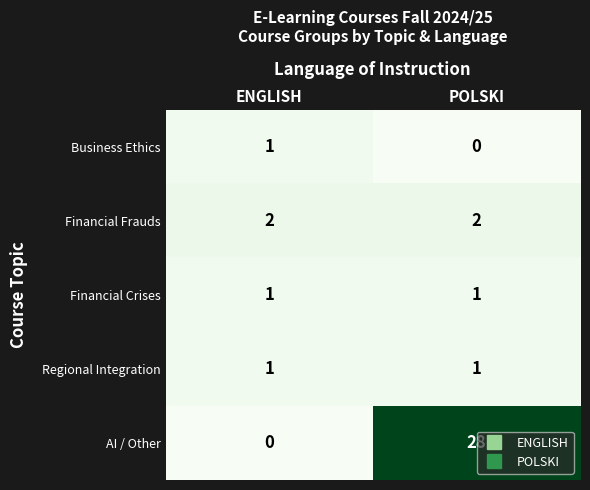

Rank the categories by Business Ethics value from lowest to highest.

POLSKI, ENGLISH